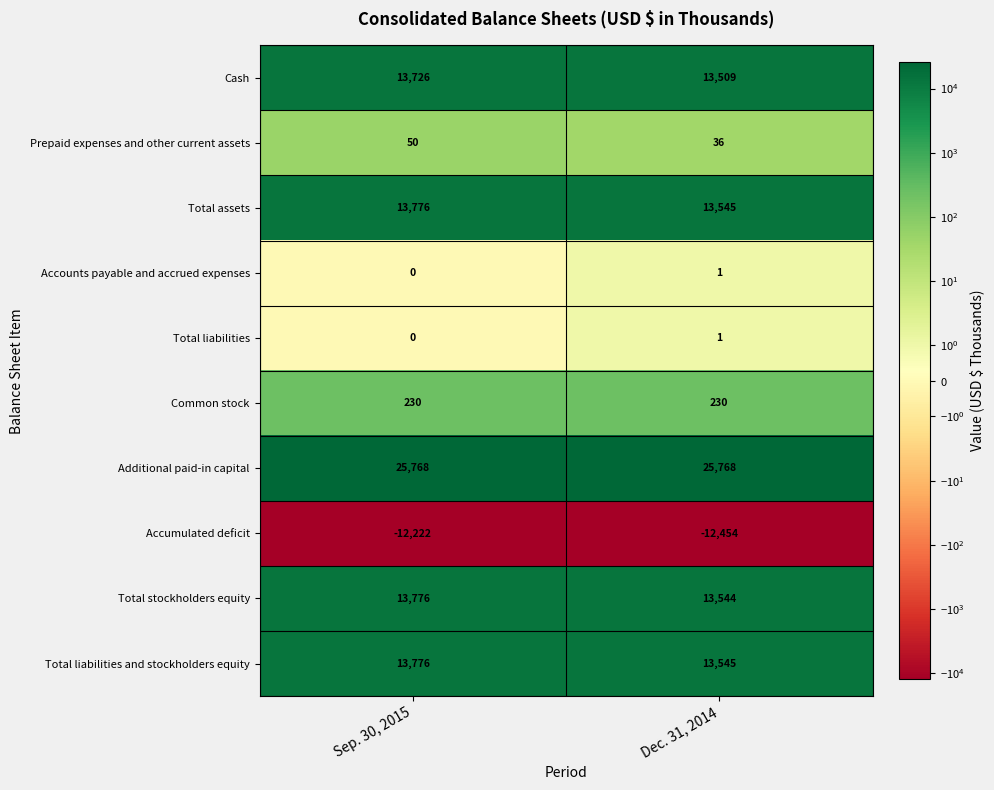

At which label does Prepaid expenses and other current assets reach its minimum?

Dec. 31, 2014